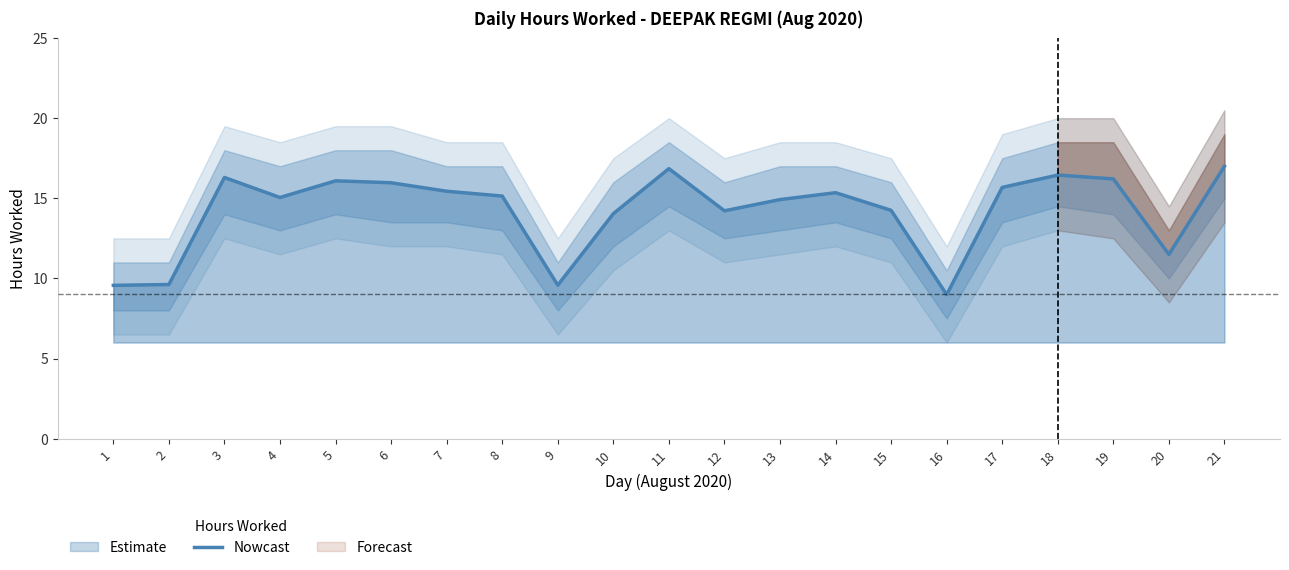

What is the average value?

14.2